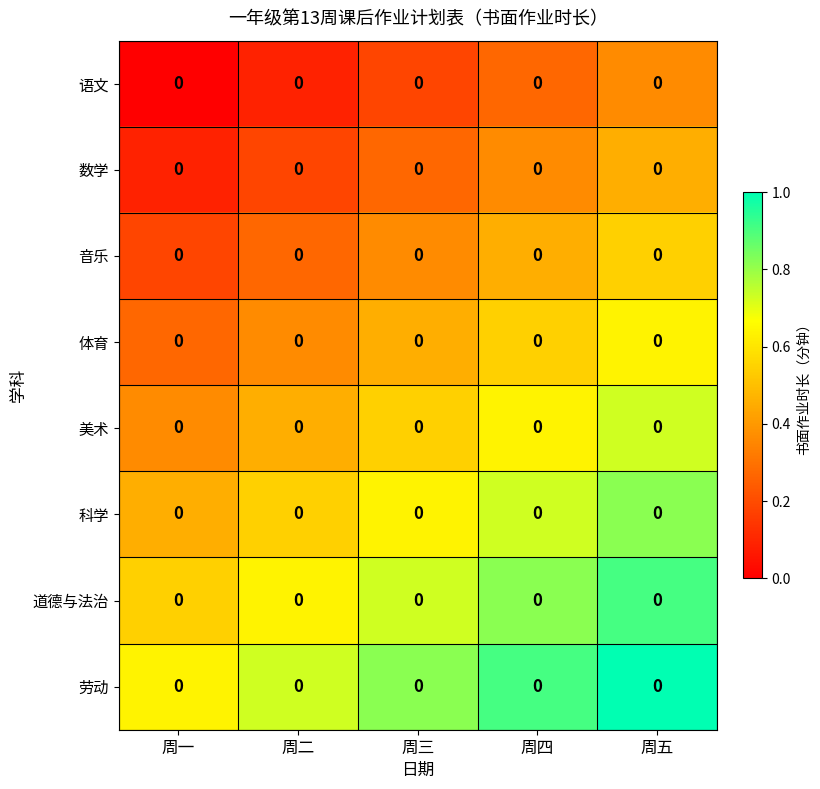

Count the 语文 values in the range 0 to 1.

5